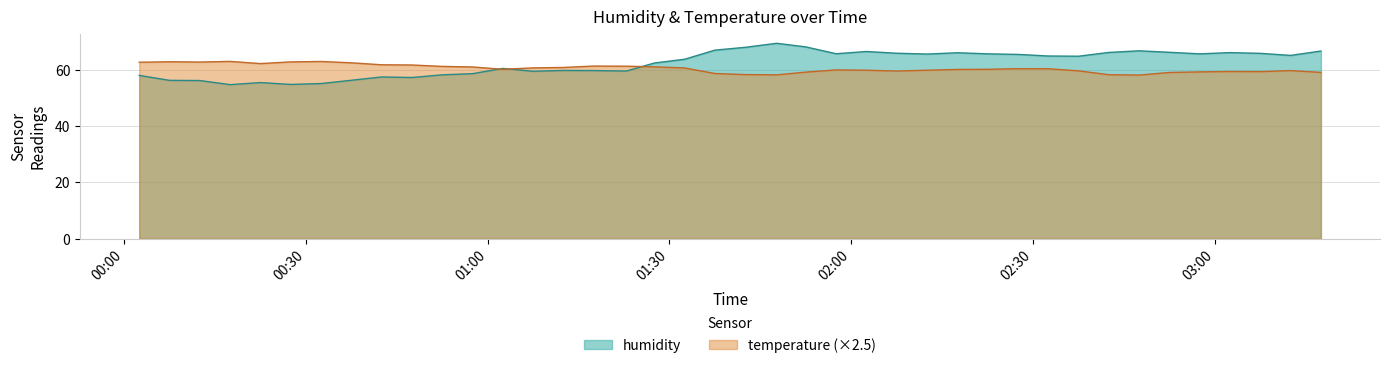

Which has a higher value, 2022-07-05T03:12:31 or 2022-07-05T02:17:31?

2022-07-05T02:17:31